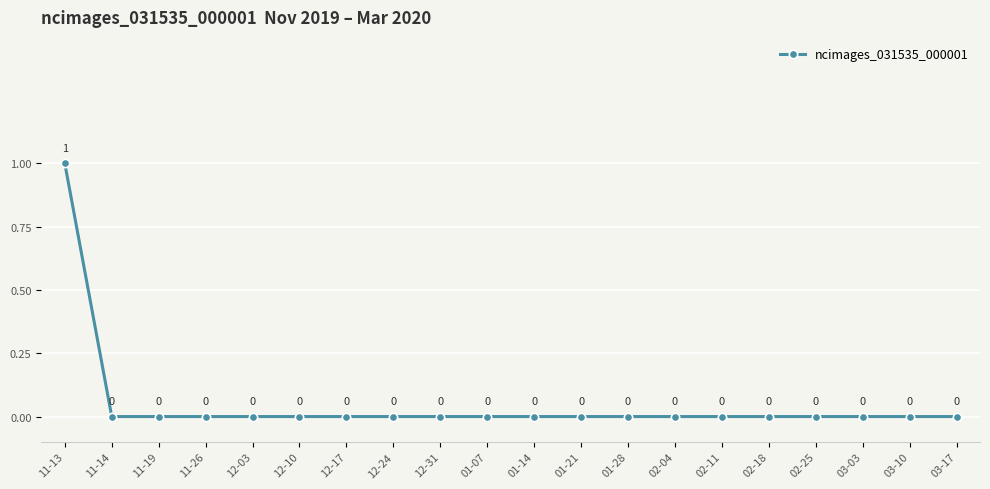

What is the label of the 13th point from the right?

12-24